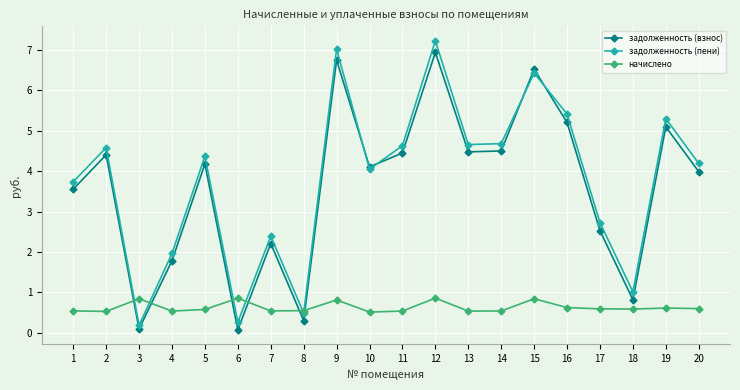

Which series ends up on top after the final intersection of задолженность (пени) and задолженность (взнос)?

задолженность (пени)